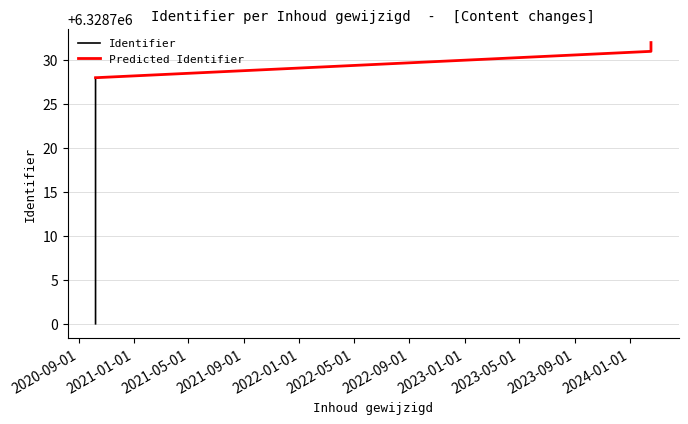

What is the sum of all values?

37972336